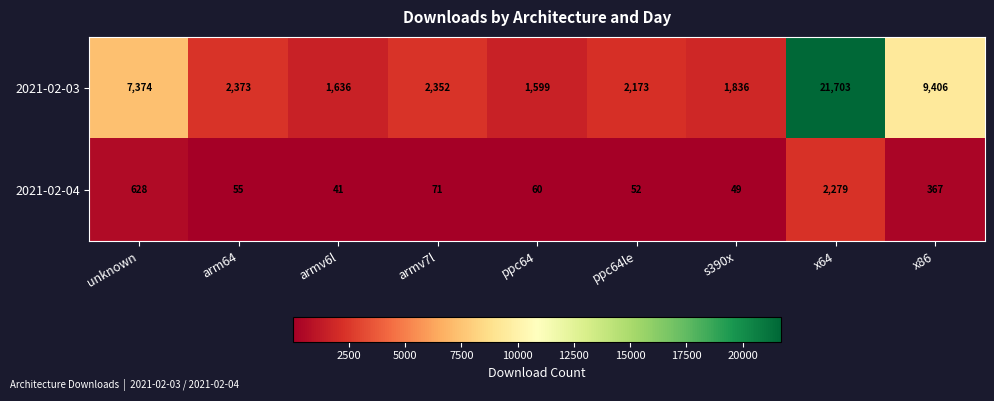

What is the difference between the highest and lowest values at ppc64?

1539